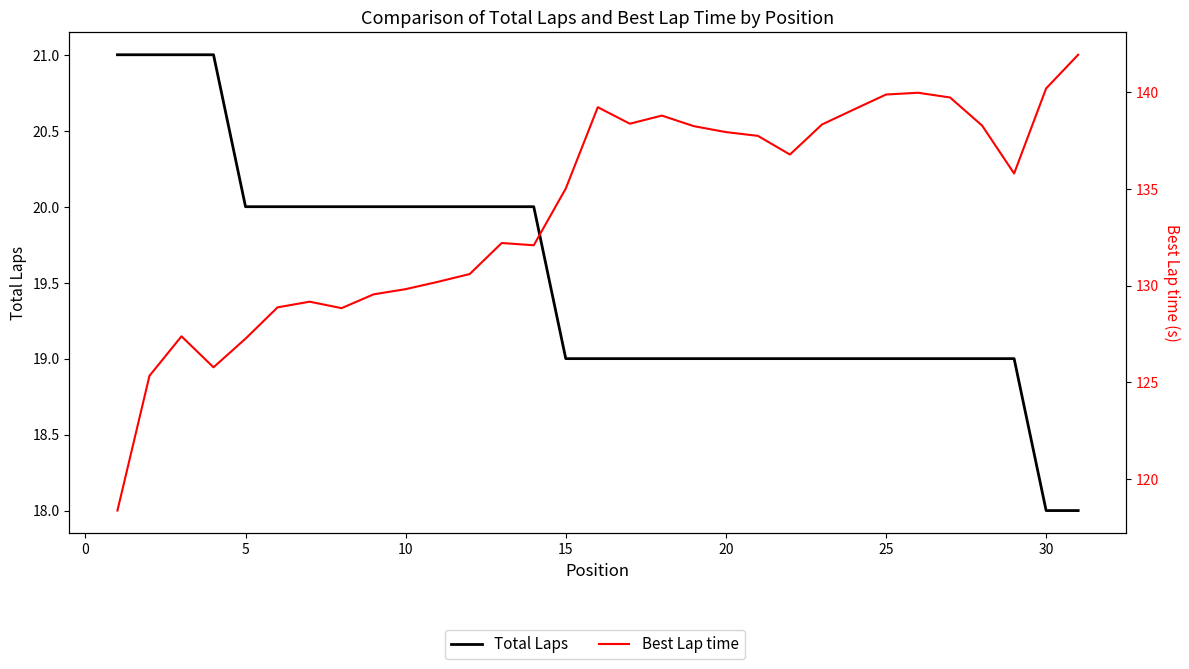

Reading left to right, what are all the values shown in this chart?

Total Laps: 21.0	21.0	21.0	21.0	20.0	20.0	20.0	20.0	20.0	20.0	20.0	20.0	20.0	20.0	19.0	19.0	19.0	19.0	19.0	19.0	19.0	19.0	19.0	19.0	19.0	19.0	19.0	19.0	19.0	18.0	18.0
Best Lap time: 118.3	125.3	127.4	125.8	127.2	128.9	129.2	128.8	129.5	129.8	130.2	130.6	132.2	132.1	135.0	139.2	138.4	138.8	138.3	137.9	137.8	136.8	138.3	139.1	139.9	140.0	139.7	138.3	135.8	140.2	141.9